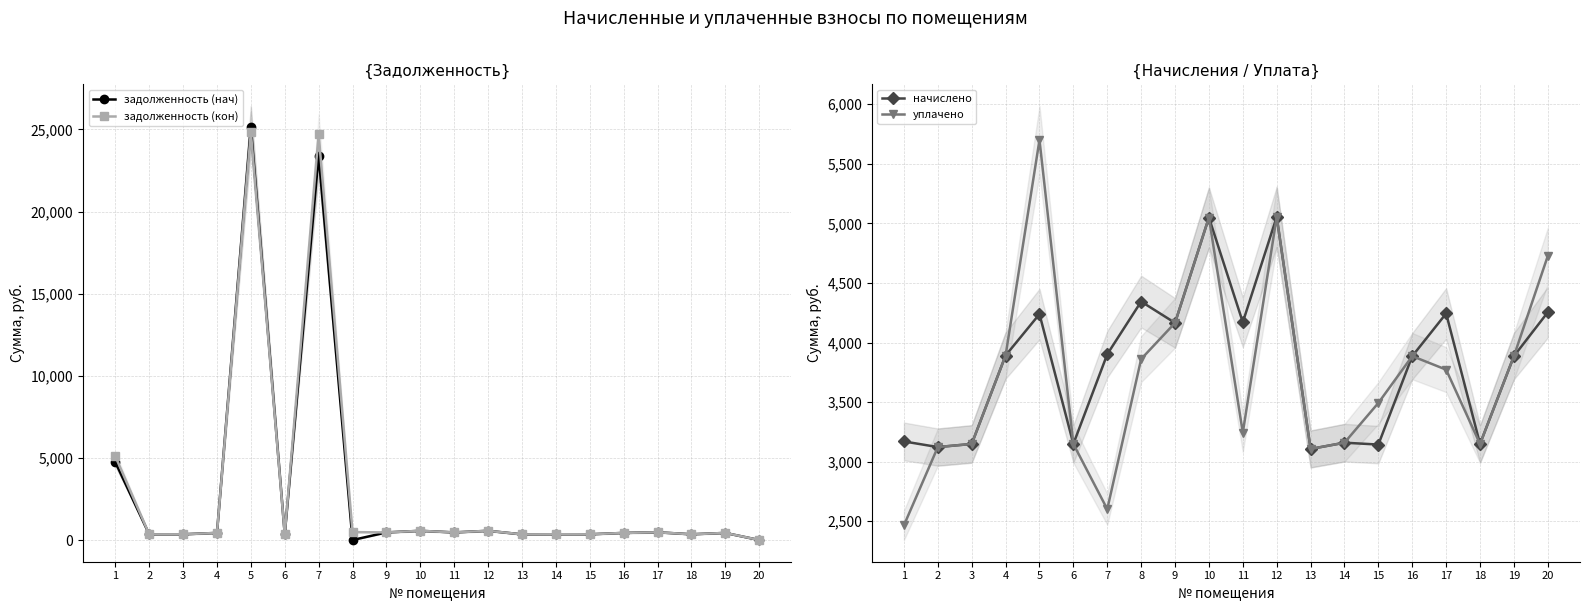

At which label does начислено first exceed 3890?

4